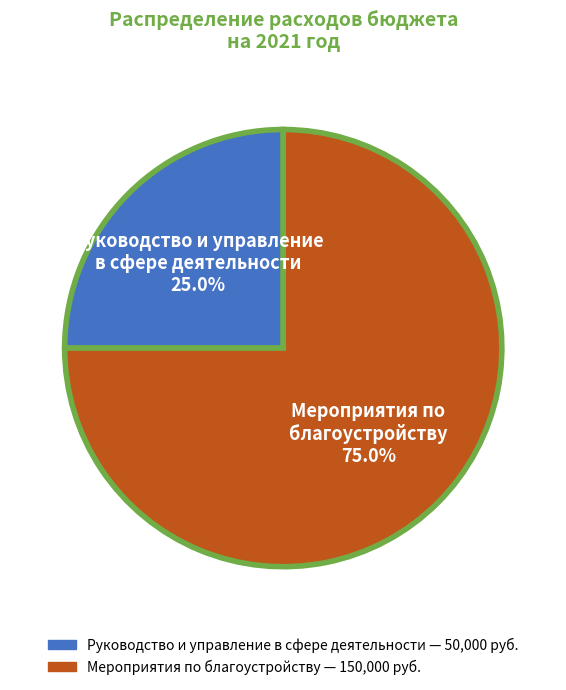

Rank the categories by value from highest to lowest.

Мероприятия по благоустройству, Руководство и управление в сфере деятельности